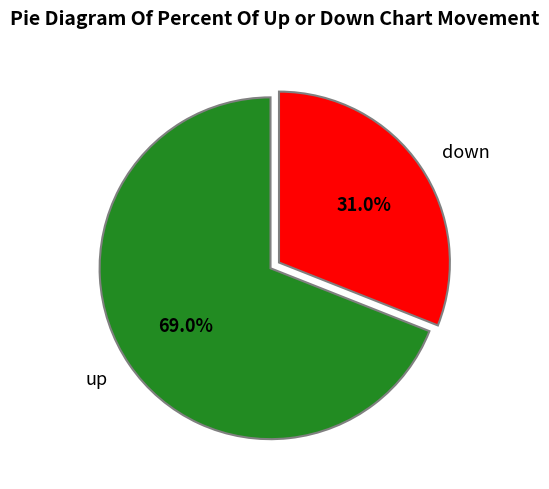

Which category has the biggest portion of the pie?

up